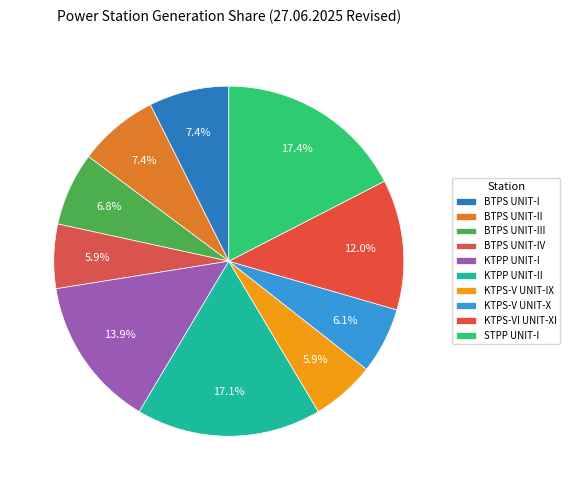

What is the largest slice in the pie chart?

STPP UNIT-I